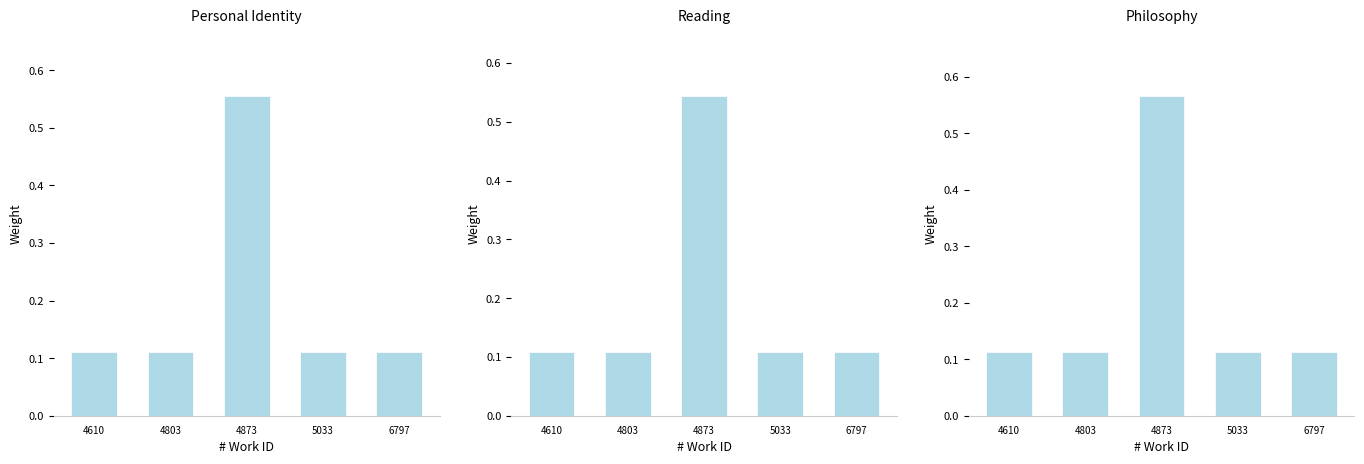

List the series in order of their overall mean, lowest first.

Reading, Personal Identity, Philosophy